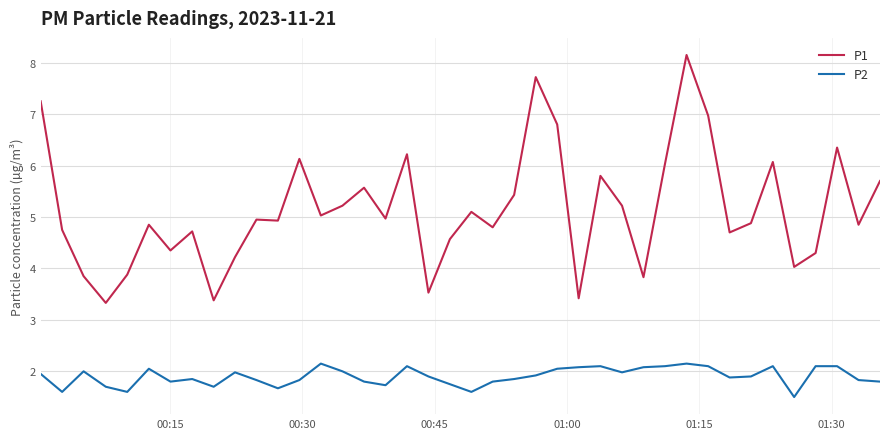

How many values in the P1 series exceed 4?

33